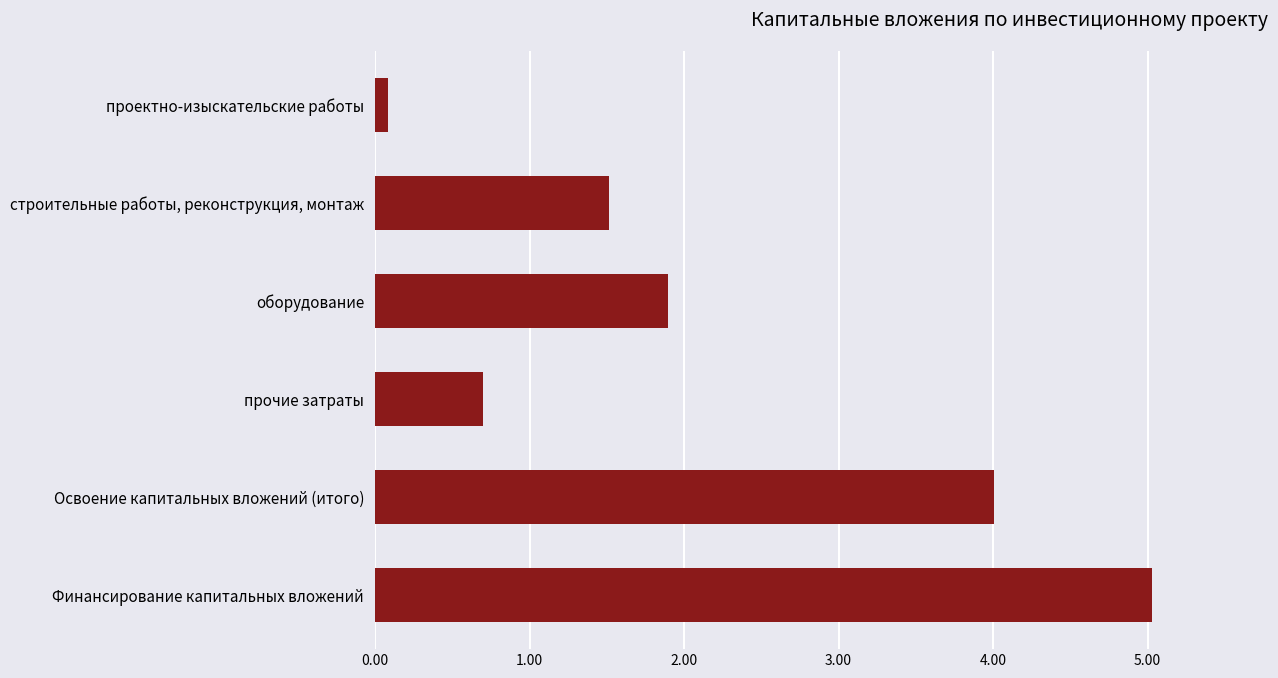

Reading top to bottom, transcribe all the data shown in this chart.

0.1	1.5	1.9	0.7	4.0	5.0